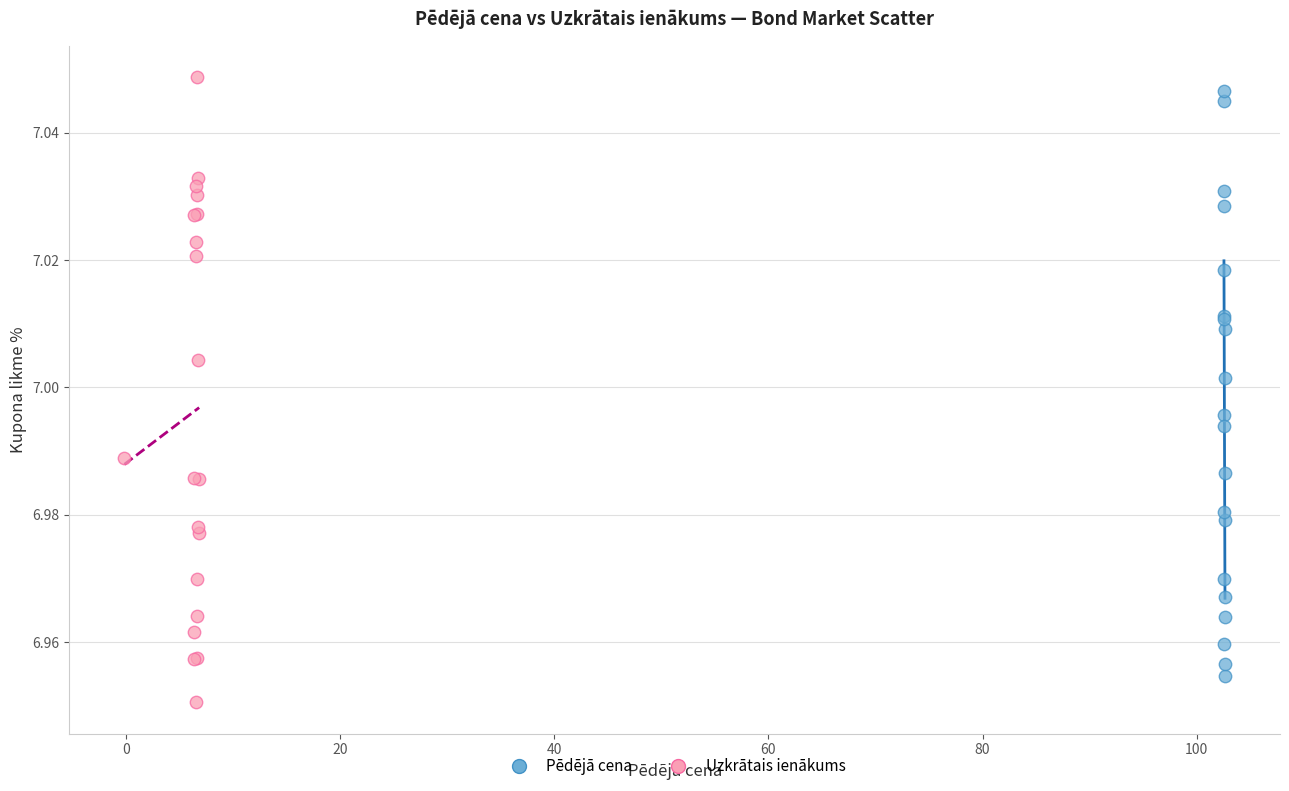

What are all the series names shown in the legend?

Pēdējā cena, Uzkrātais ienākums